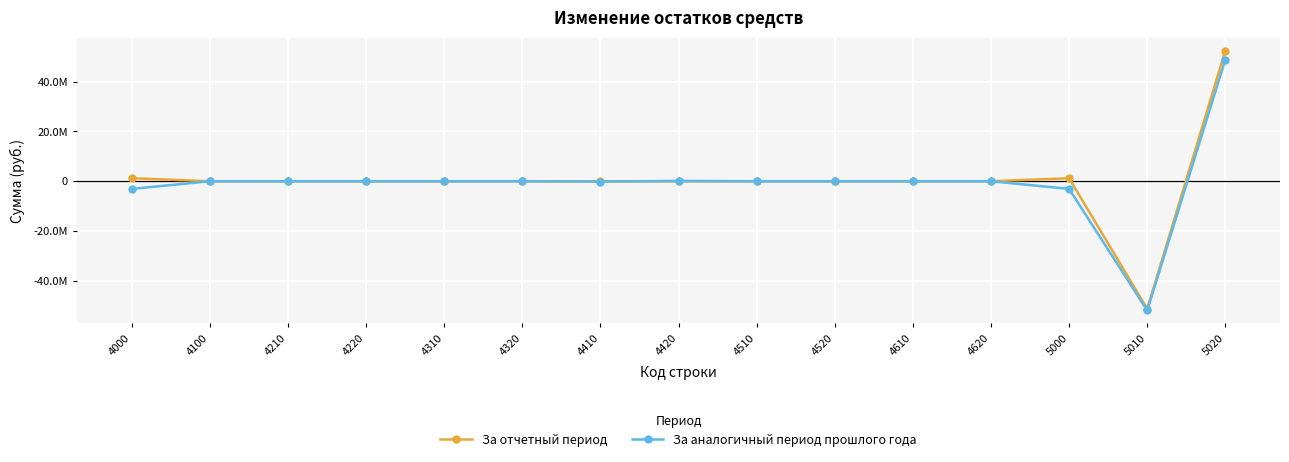

In За аналогичный период прошлого года, how many points are lower than both neighbors (excluding endpoints)?

2